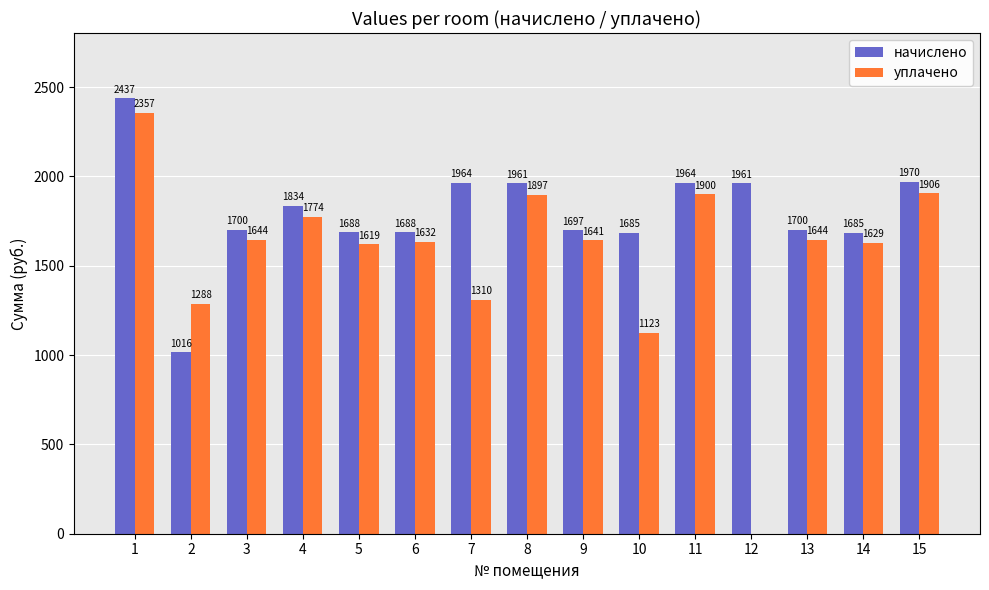

What is the sum of all начислено values?

26949.5